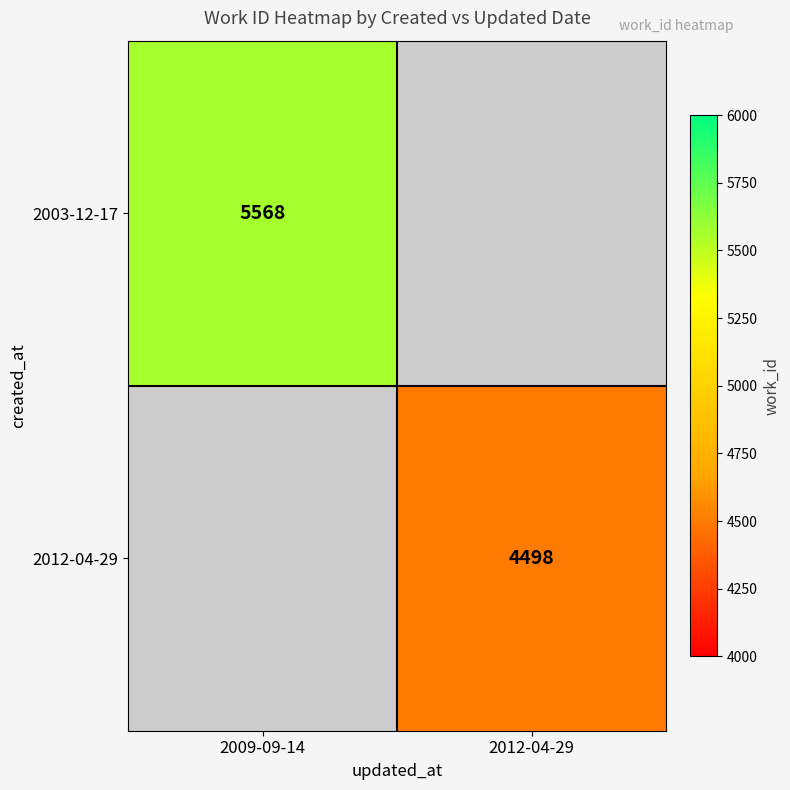

The value of 2003-12-17 at 2009-09-14 is 5568. True or false?

True